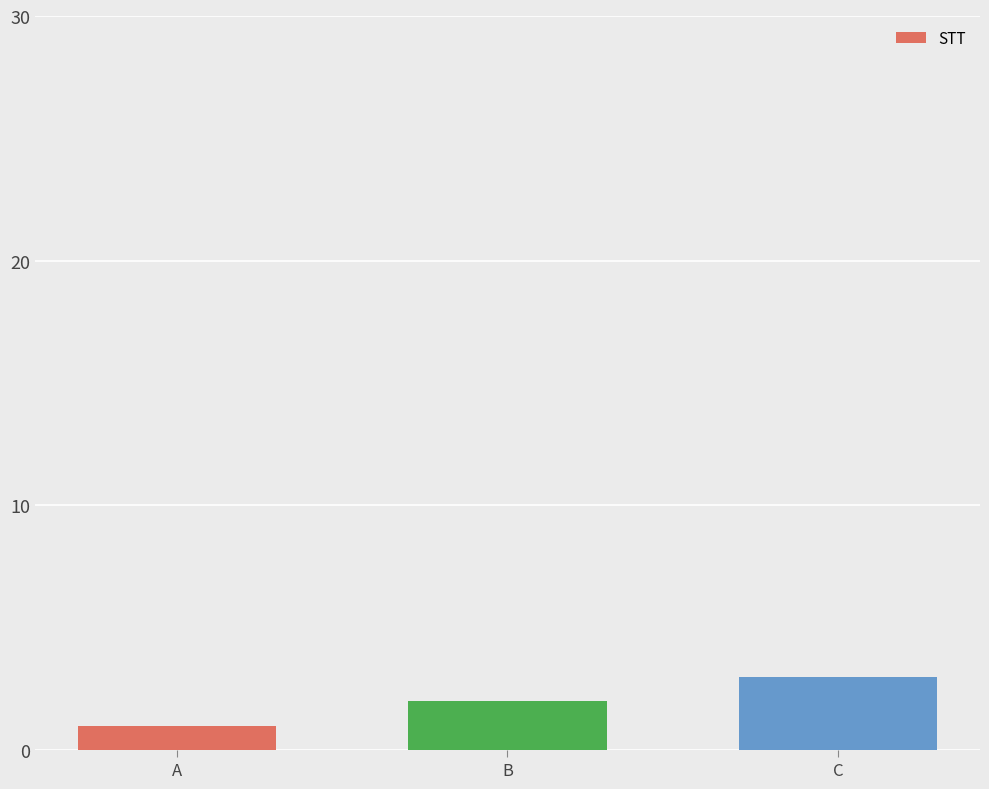

What is the change in value from B to C?

+1